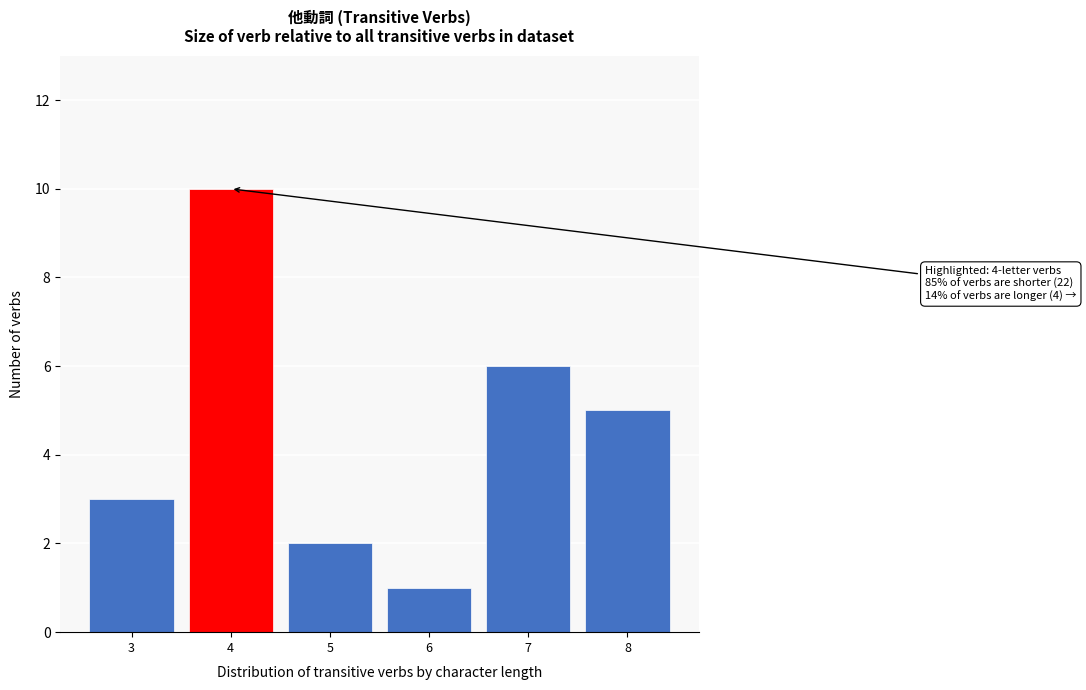

Reading left to right, what are all the values shown in this chart?

3	10	2	1	6	5